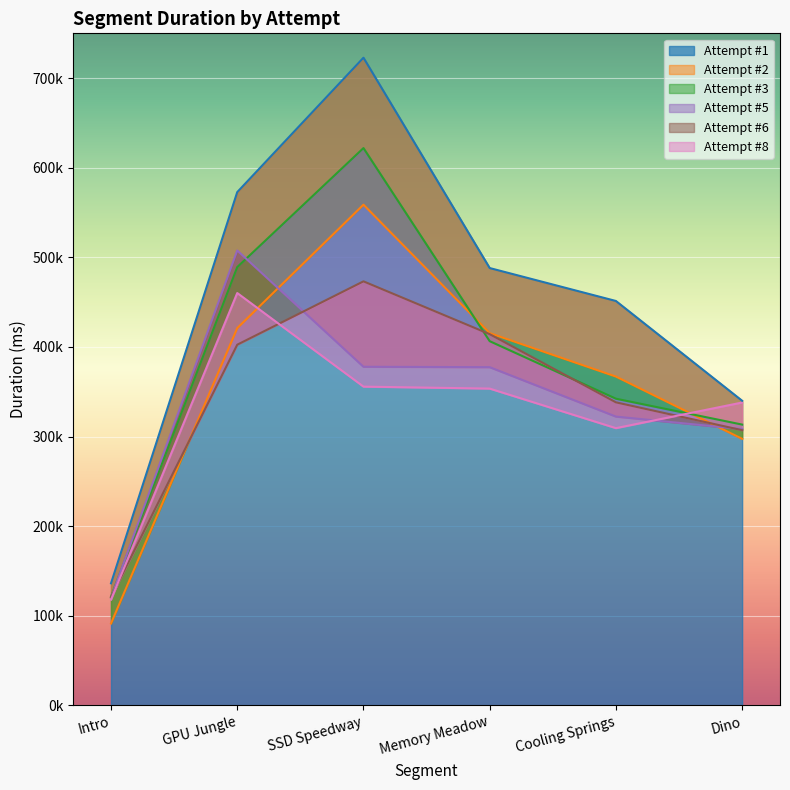

What is the difference between the second highest and minimum values in the Attempt #6 series?

293500